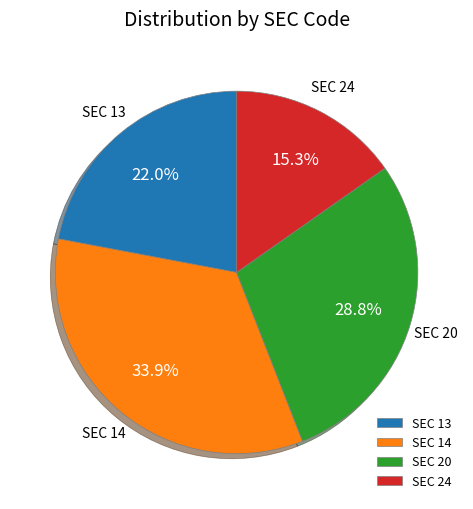

Does any single category account for the majority?

No